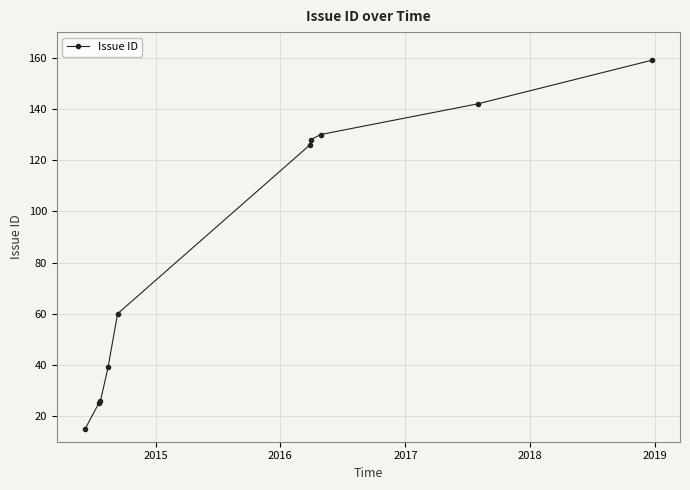

What is the difference between the second highest and minimum values?

127